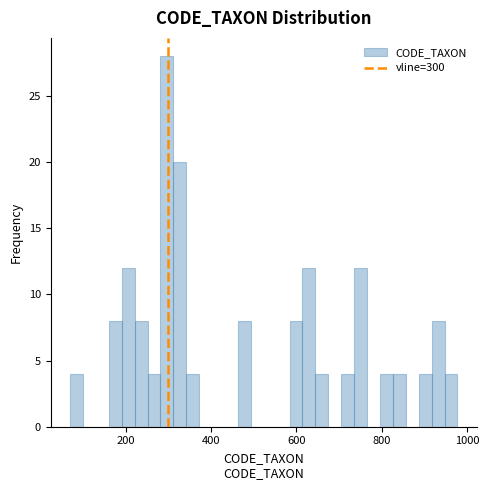

Around what value on the x-axis is the tallest bar? Give the approximate position of its centre, as read against the axis.

300